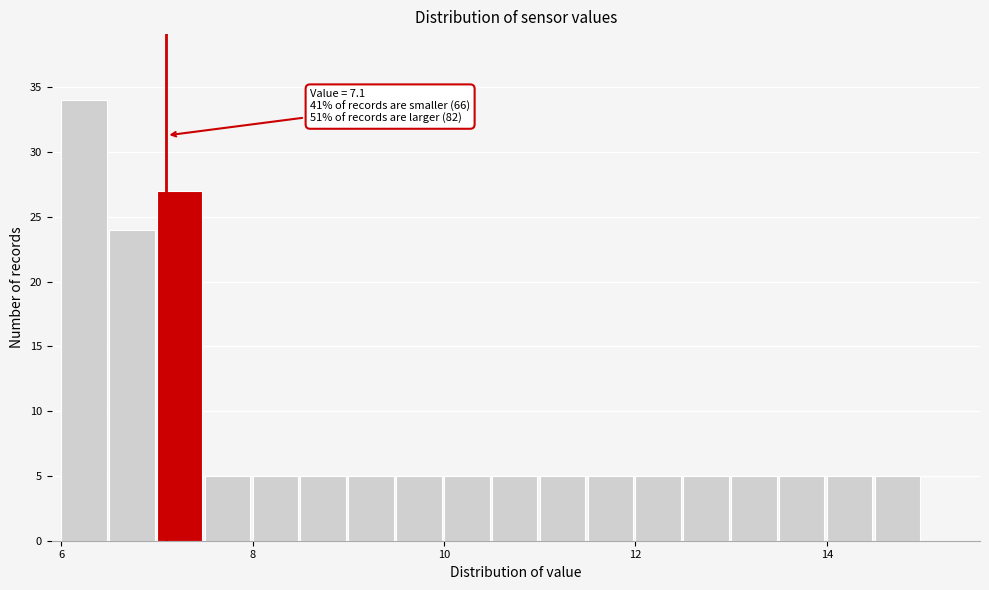

Read against the x-axis, roughly where is the centre of the tallest bar?

6.2